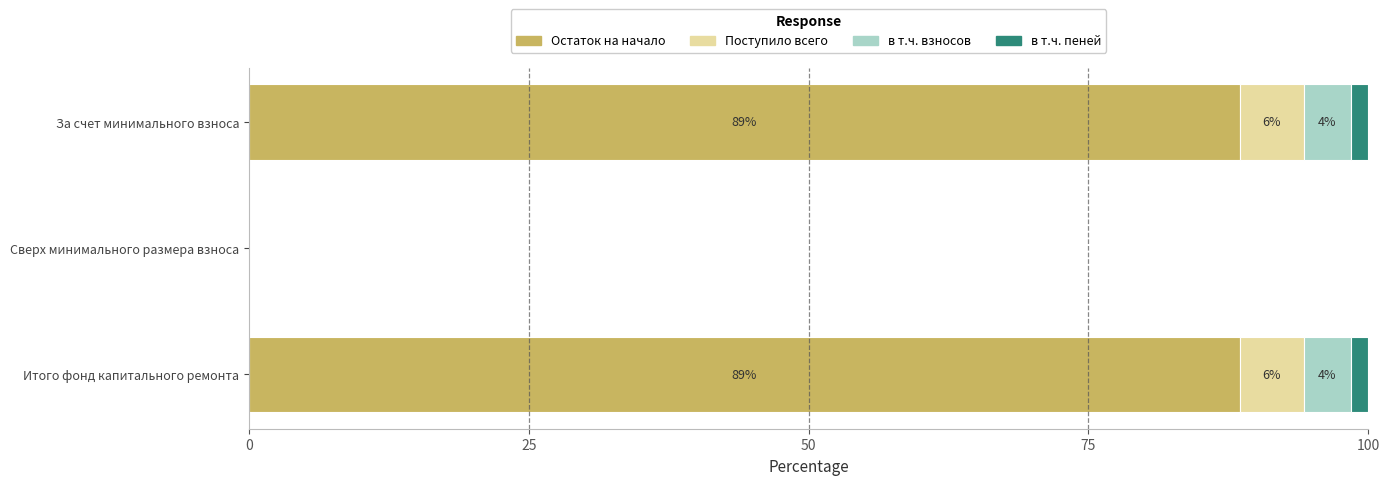

What is the average value of the Остаток на начало series?

59.0